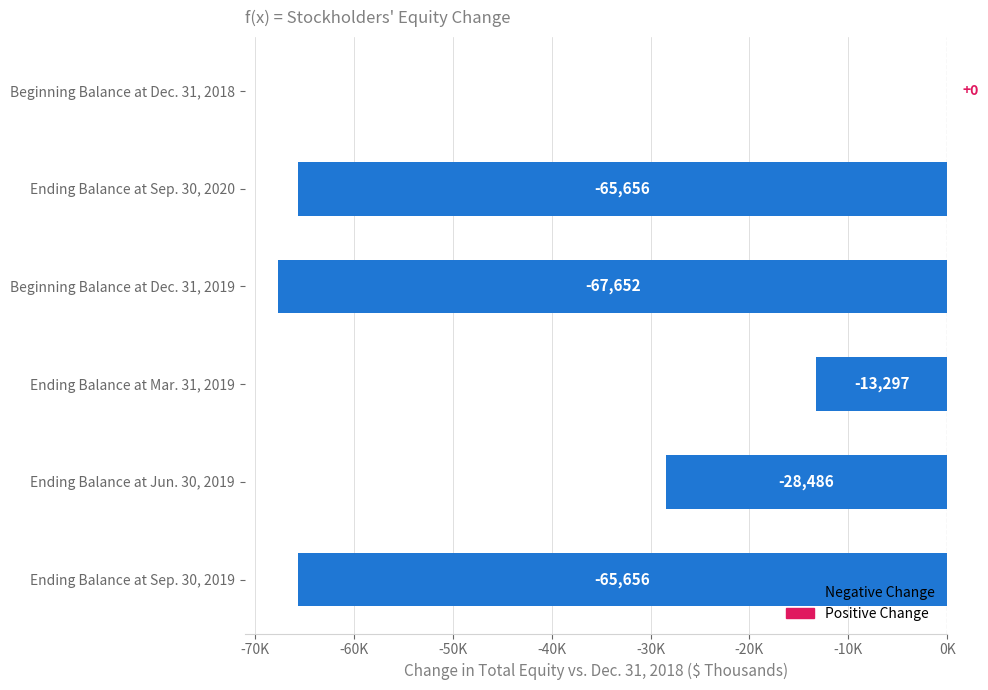

Where is the data nearest to the value -33826?

Ending Balance at Jun. 30, 2019